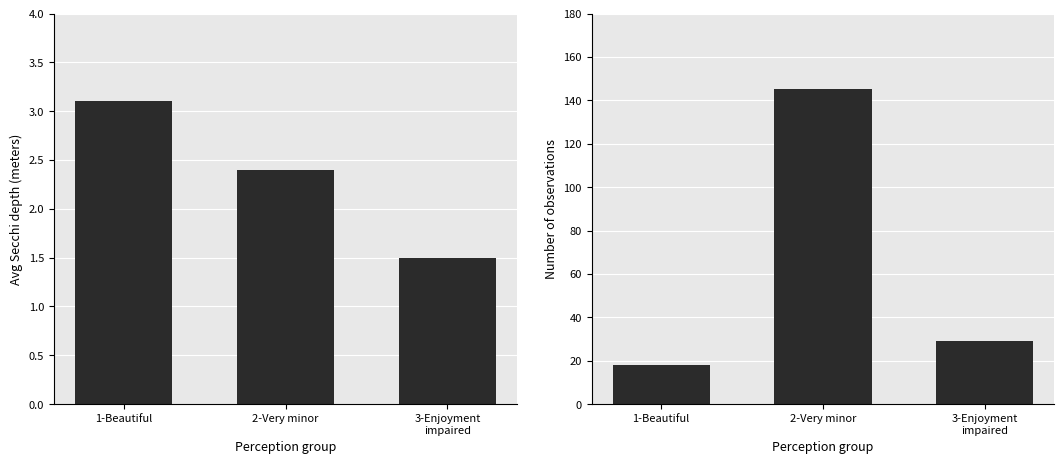

What is the sum of the Avg Secchi Meters values at 3-Enjoyment
impaired and 1-Beautiful?

4.6